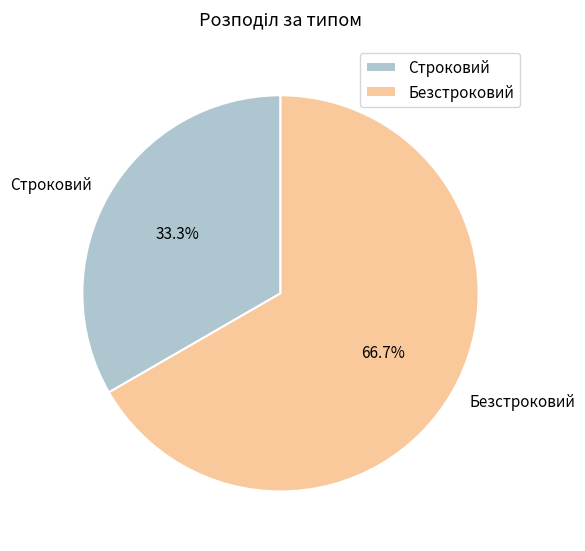

To the nearest percent, what is the average slice percentage?

50%